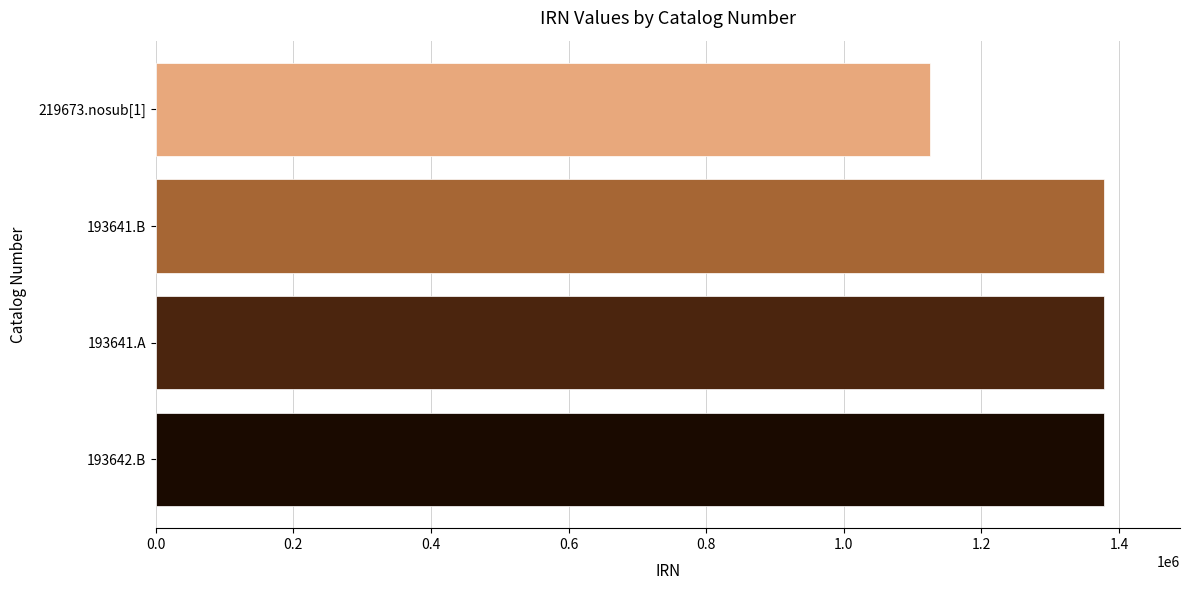

Is it true that the value at 193641.A is 294755?

False